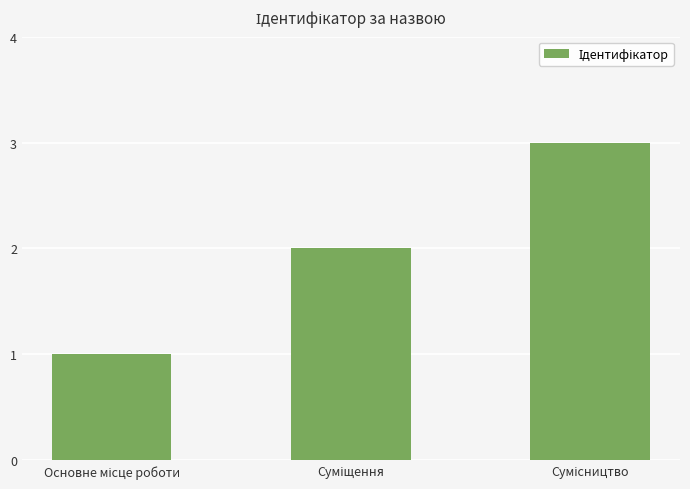

What is the sum of all values?

6